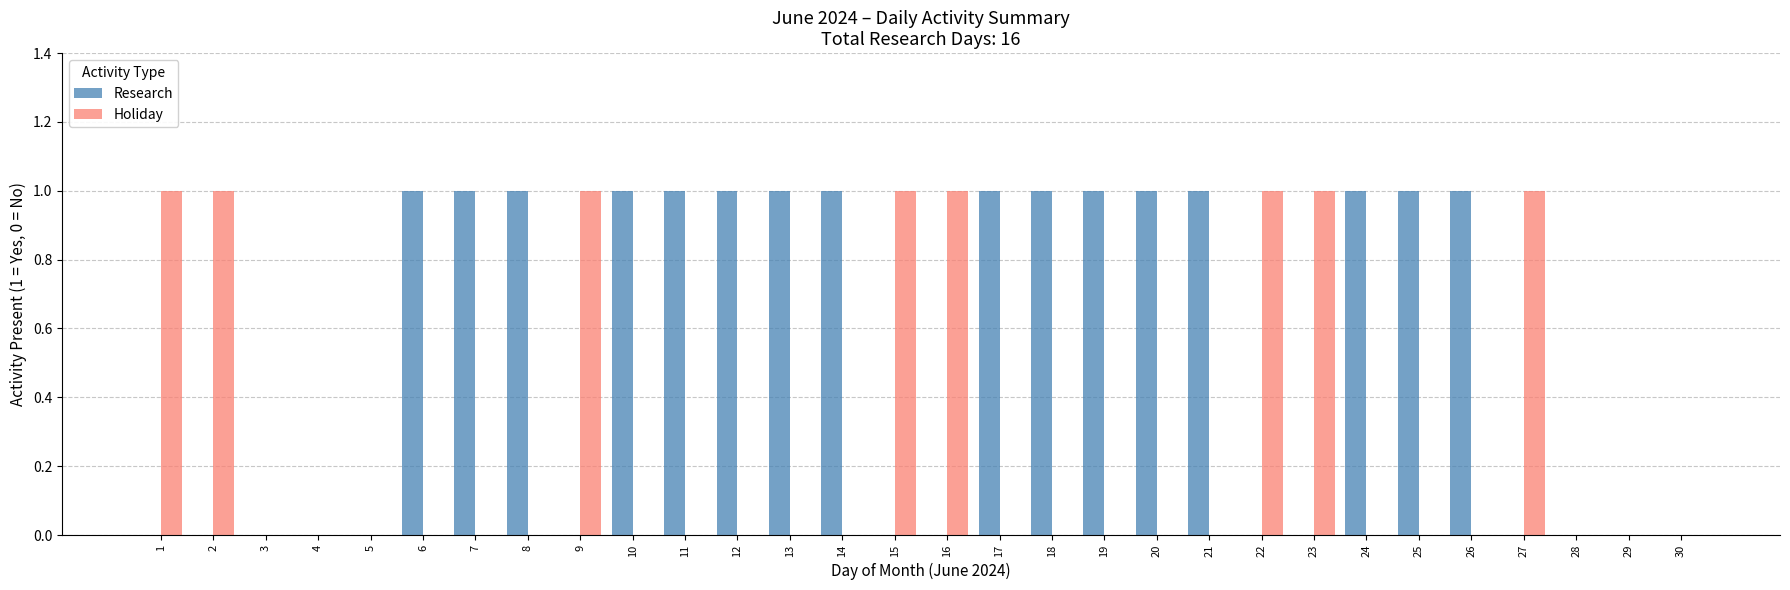

Are the bars grouped side by side (vs. stacked)?

Yes